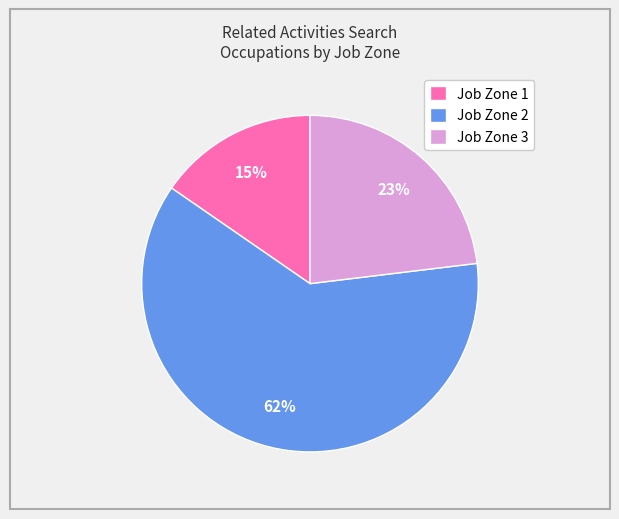

What is the smallest slice in the pie chart?

Job Zone 1